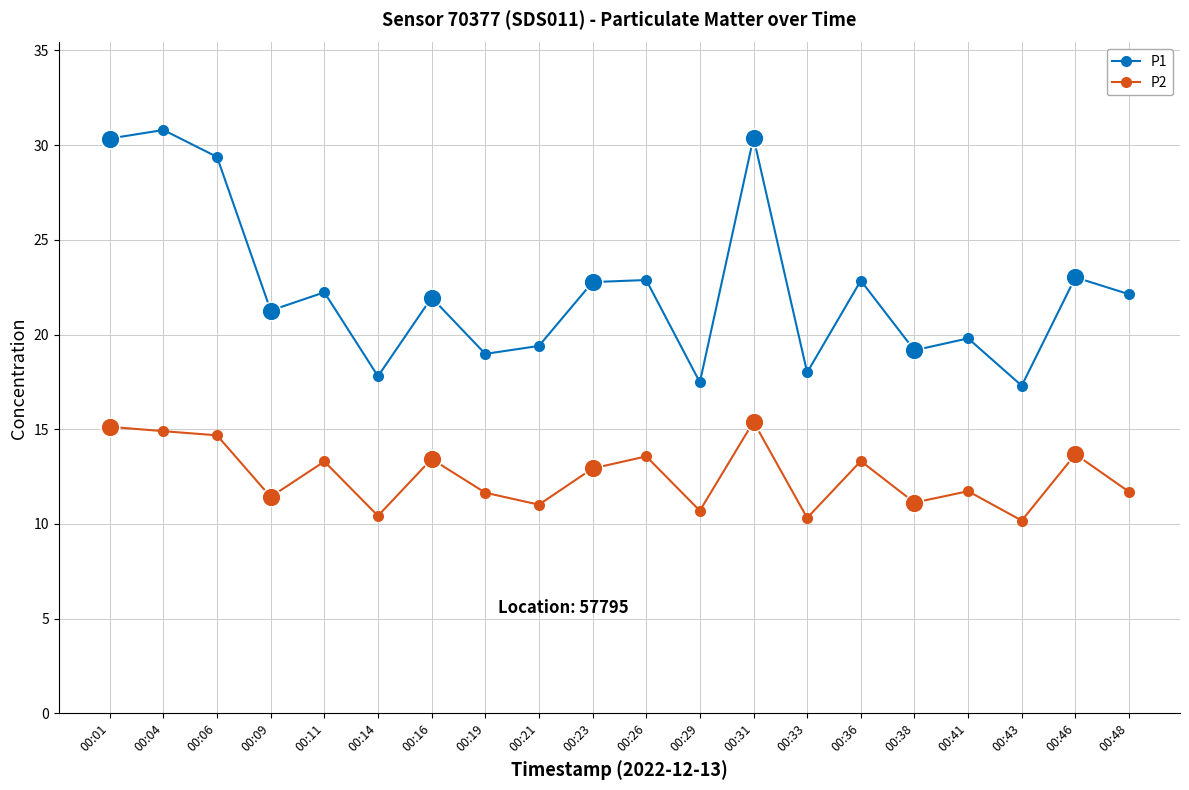

Is the value of P2 at 00:43 greater than the value of P1 at 00:19?

No